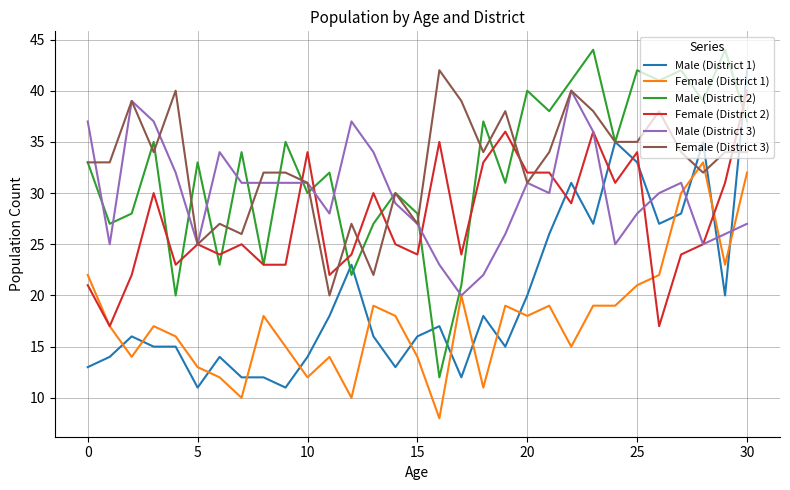

True or false: Male (District 3) and Male (District 1) intersect in this chart.

True